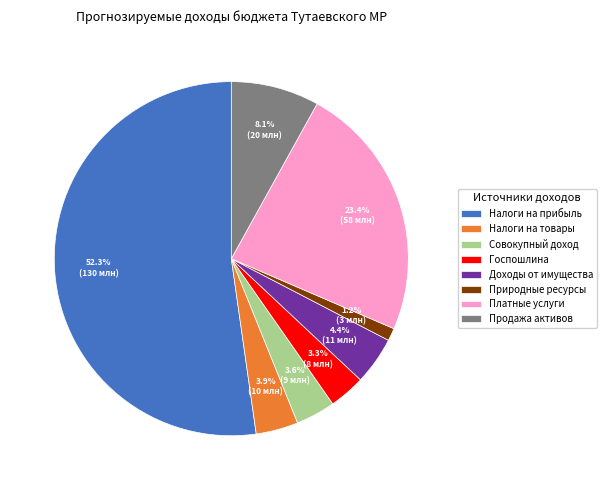

How many slices are in this pie chart?

8